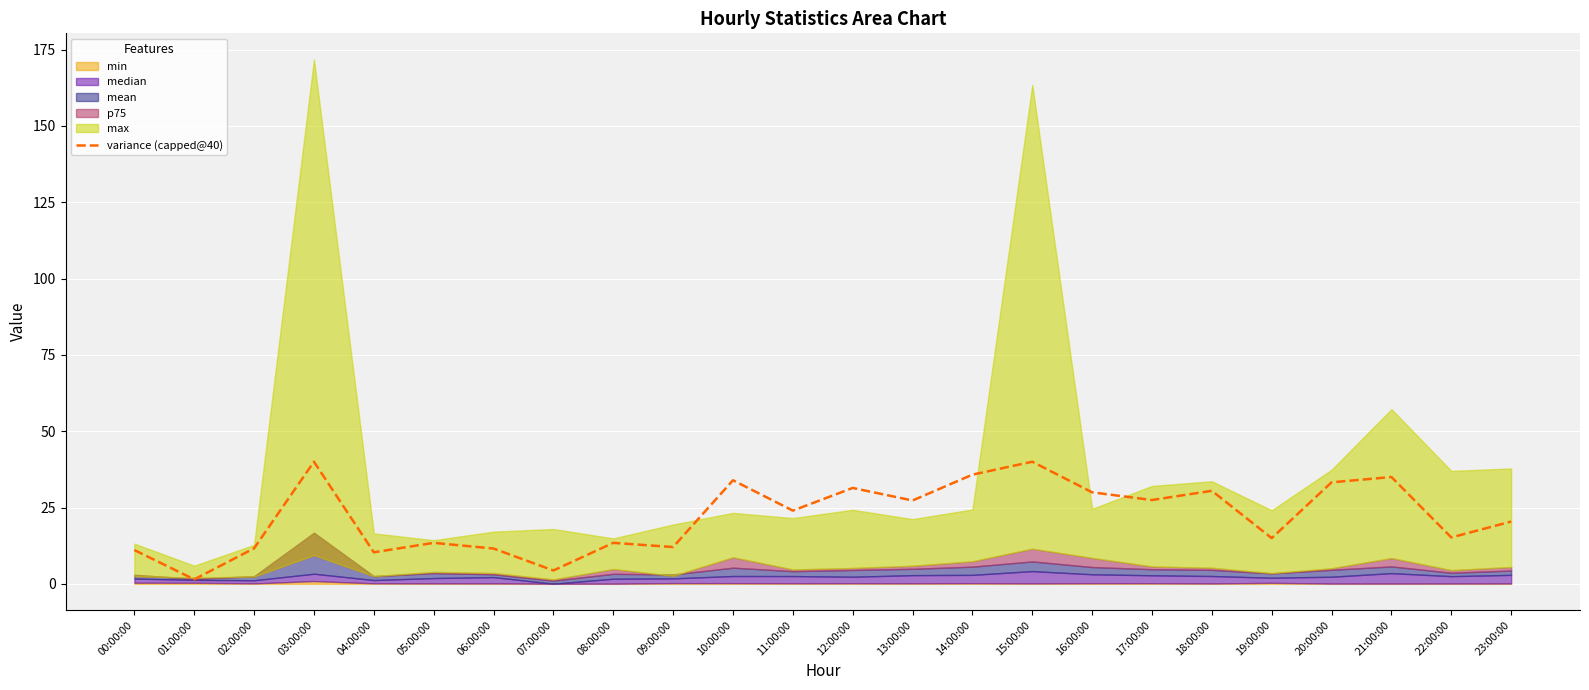

What is the label of the 20th point from the left?

19:00:00